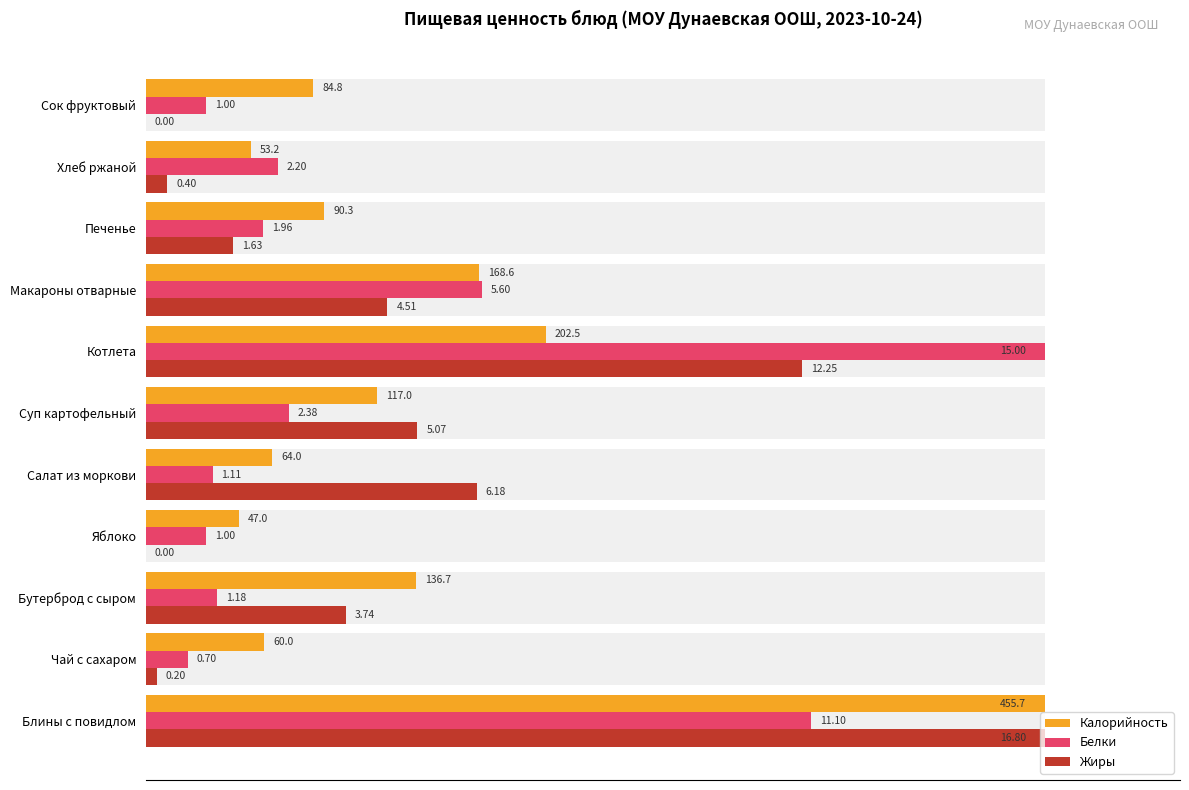

Which series has the largest total across all categories?

Калорийность